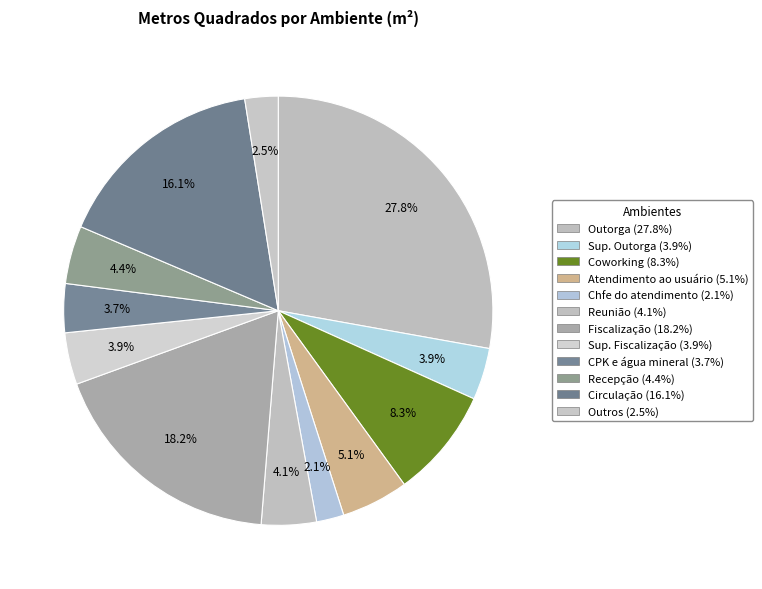

How many slices are in this pie chart?

12